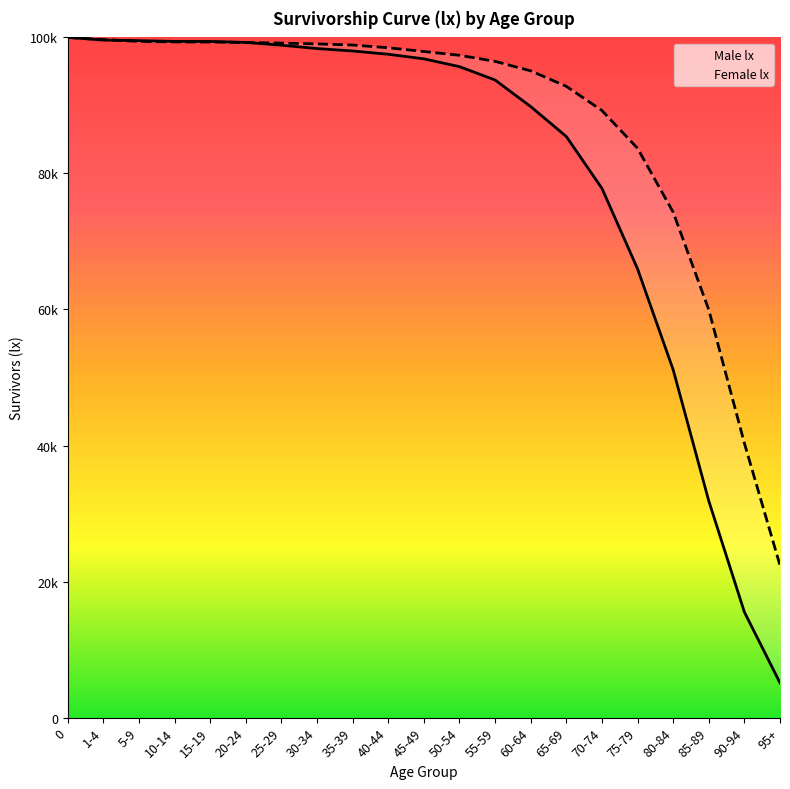

At which label is Female lx closest to 61193?

85-89